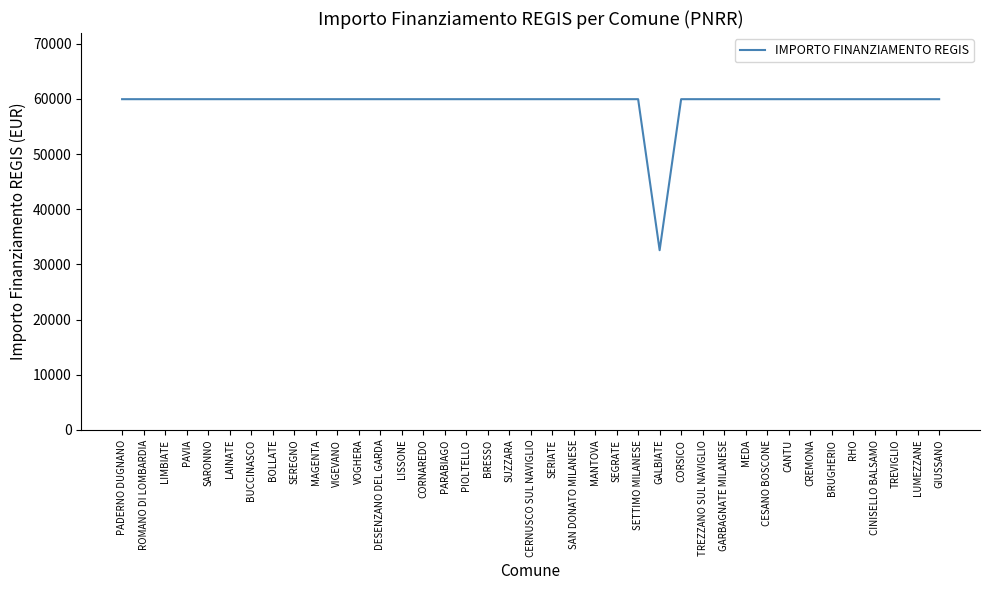

What value does the data have at MAGENTA, to the nearest 100?

60000